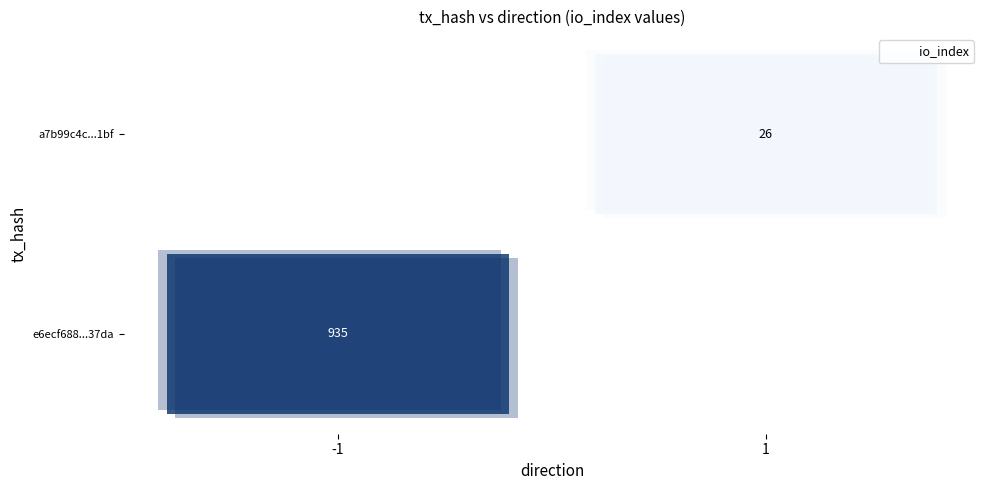

What is the average value of the a7b99c4c082ed6e8d45341ce66c7951726041bf series?

14